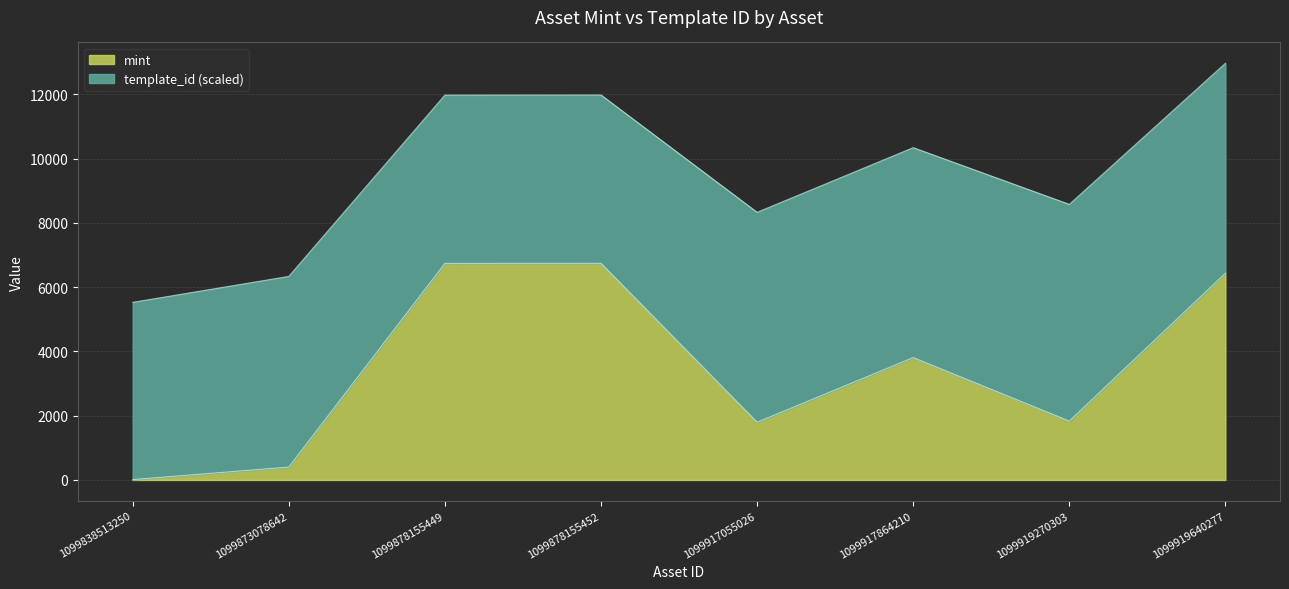

What is the greatest value displayed?

6744